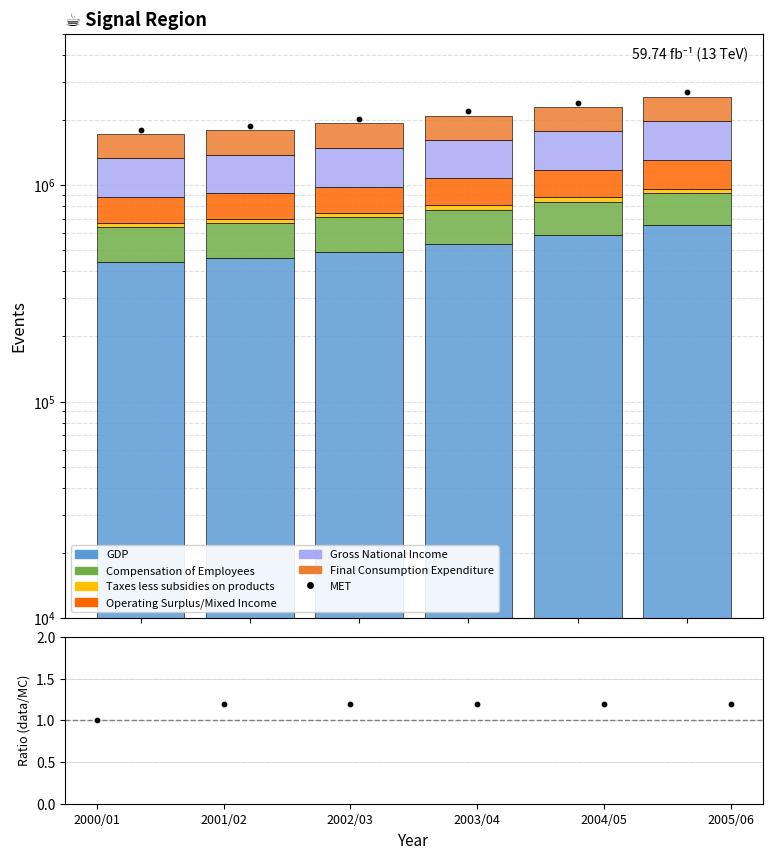

At how many categories does at least one series exceed 564508?

2